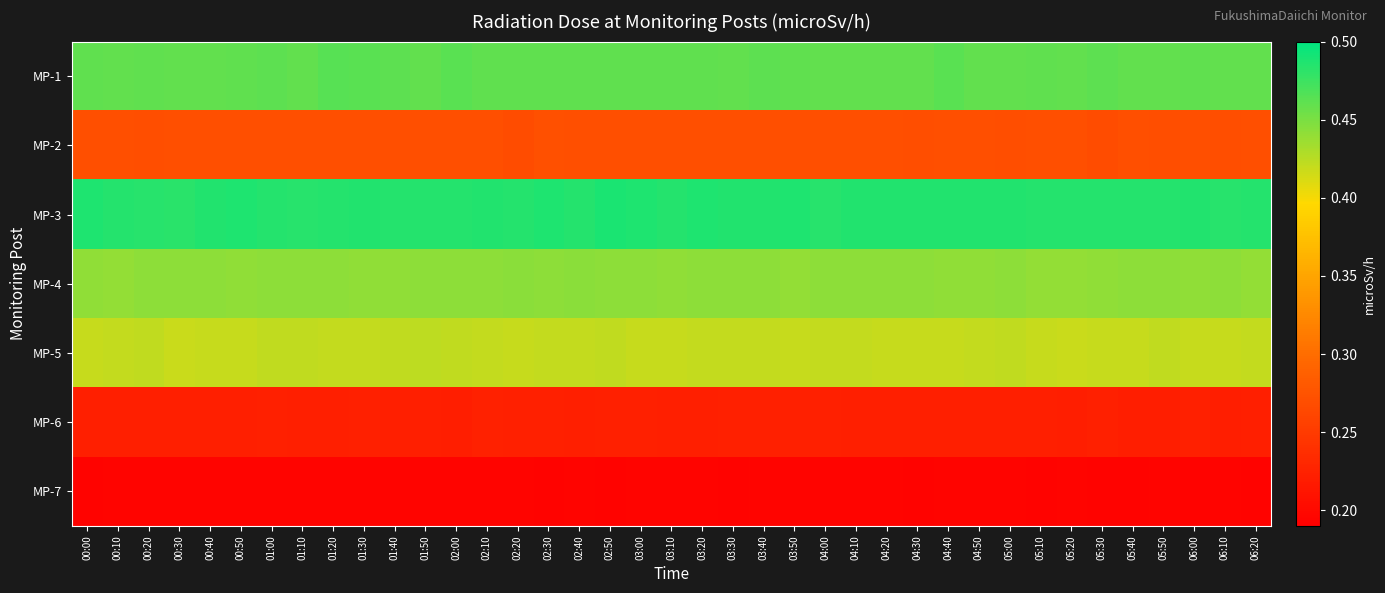

Rank the series at 03:40 from lowest to highest value.

MP-7, MP-6, MP-2, MP-5, MP-4, MP-1, MP-3